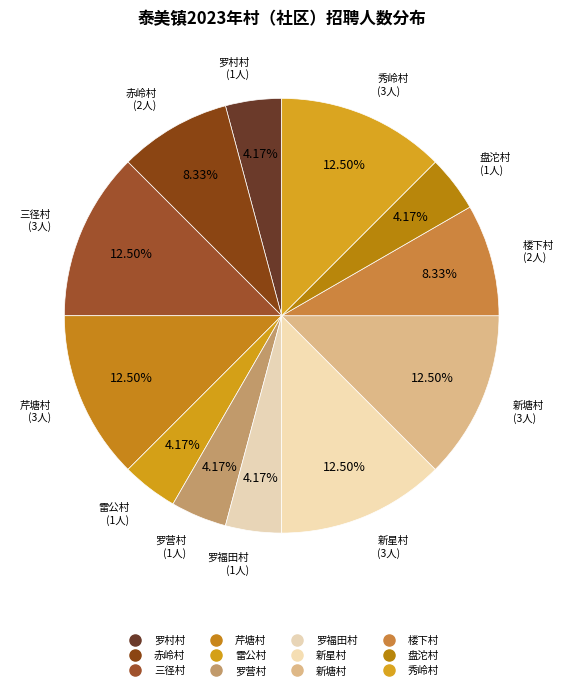

What percentage is the 新星村 slice, to the nearest percent?

12%